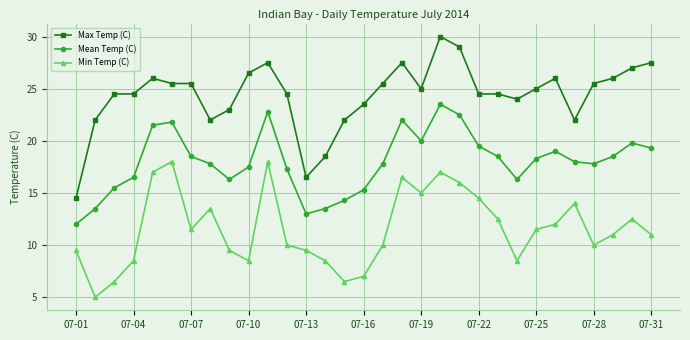

What is the average value of the Max Temp (C) series?

24.4